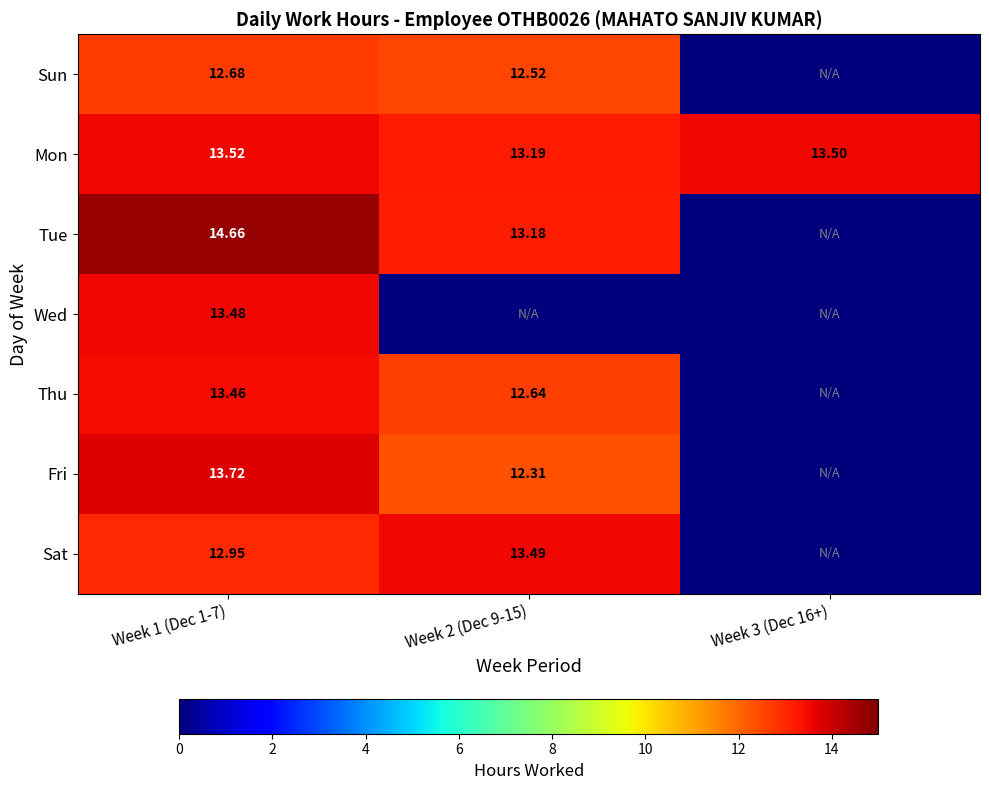

Is the value of Sun at Week 2 (Dec 9-15) greater than the value of Mon at Week 3 (Dec 16+)?

No